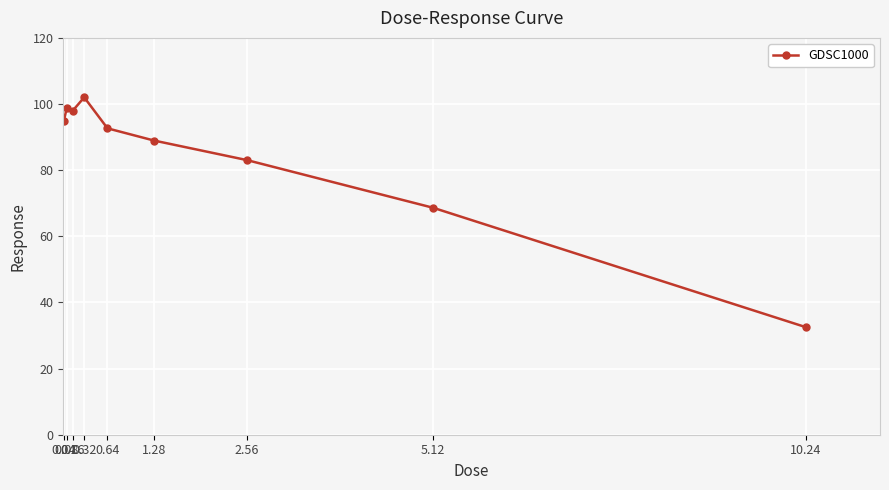

What is the difference between the maximum and second lowest values?

33.4